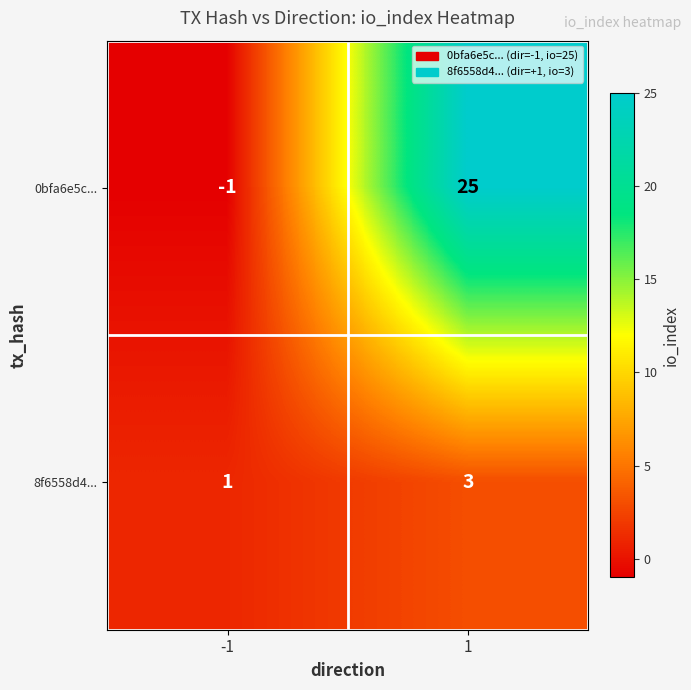

Is it true that 0bfa6e5c... equals 25 at 1?

True